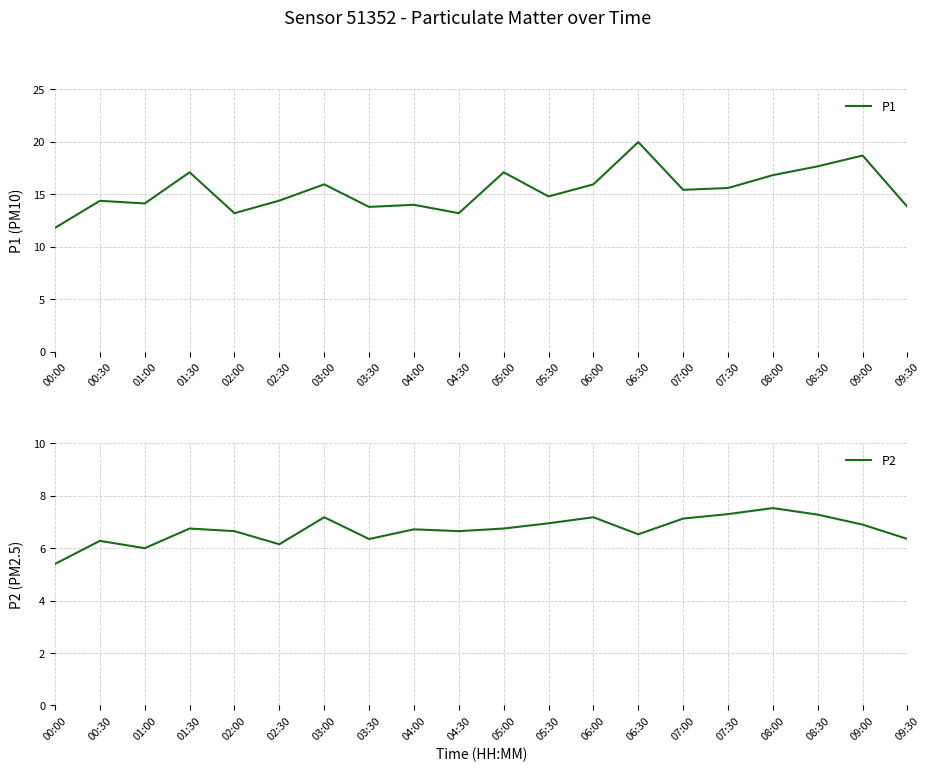

Which has a higher value, 09:00 or 00:00?

09:00